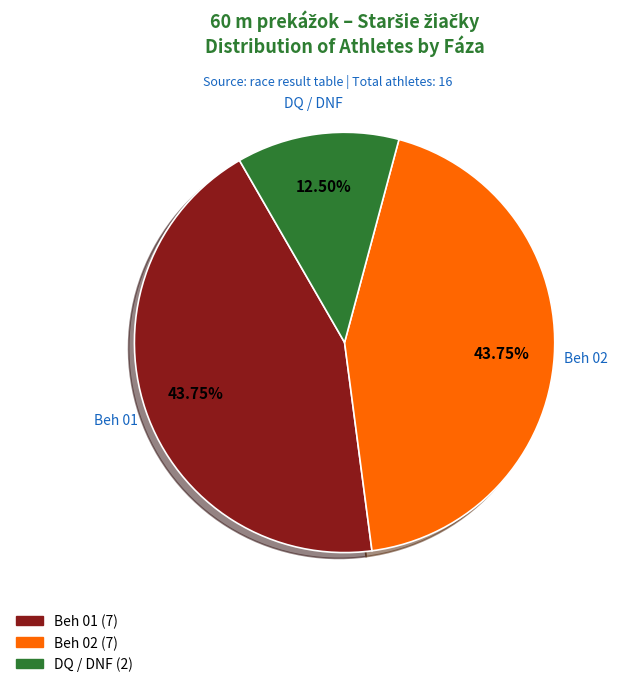

To the nearest percent, what is the average slice percentage?

33%